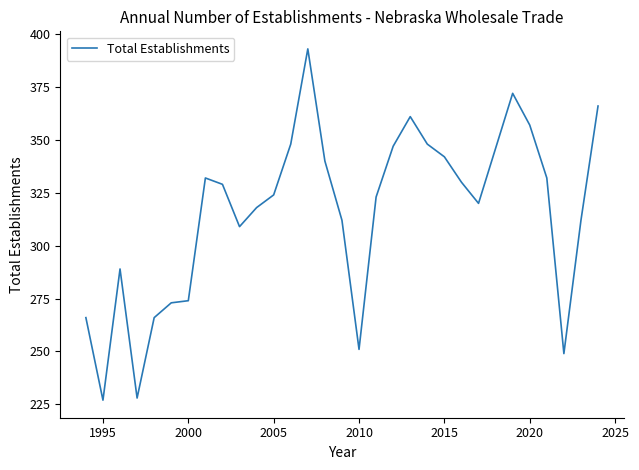

What is the sum of all values?

9784